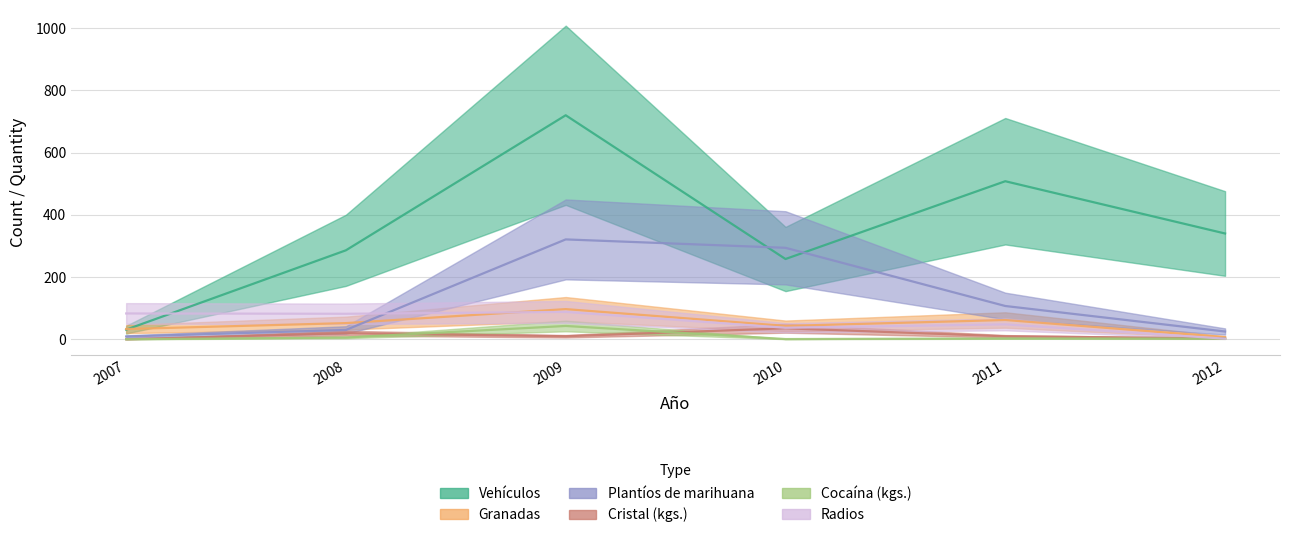

At which label does Radios first exceed 82?

2007